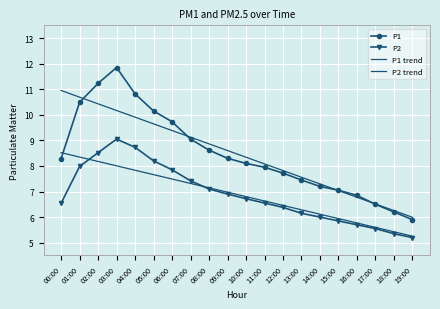

Where does the P1 series first go above 8?

00:00